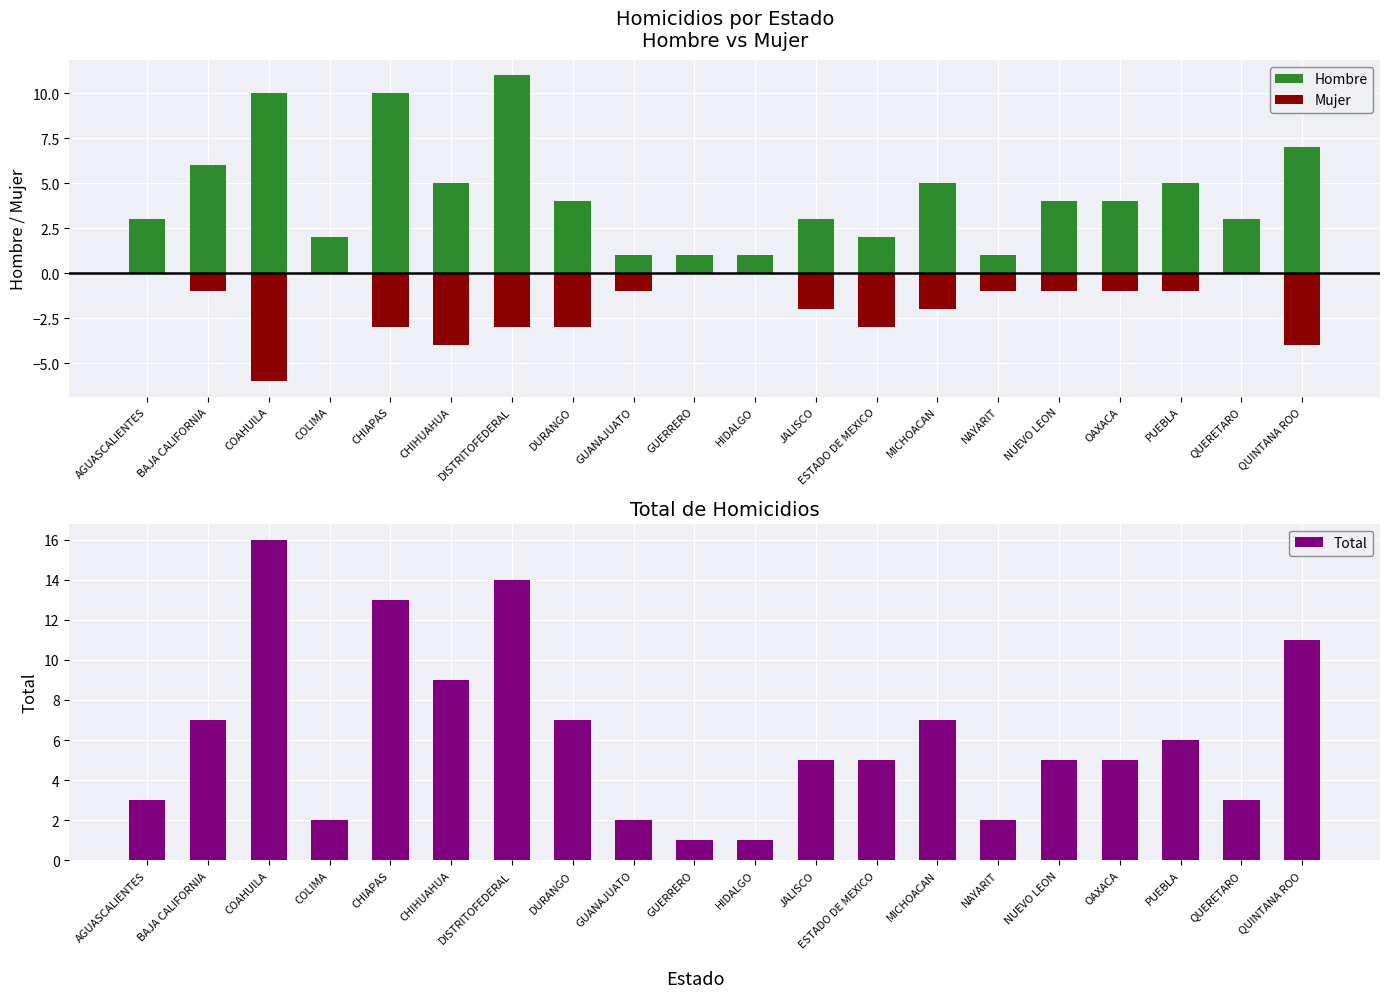

At which category does the chart reach its peak across all series?

COAHUILA